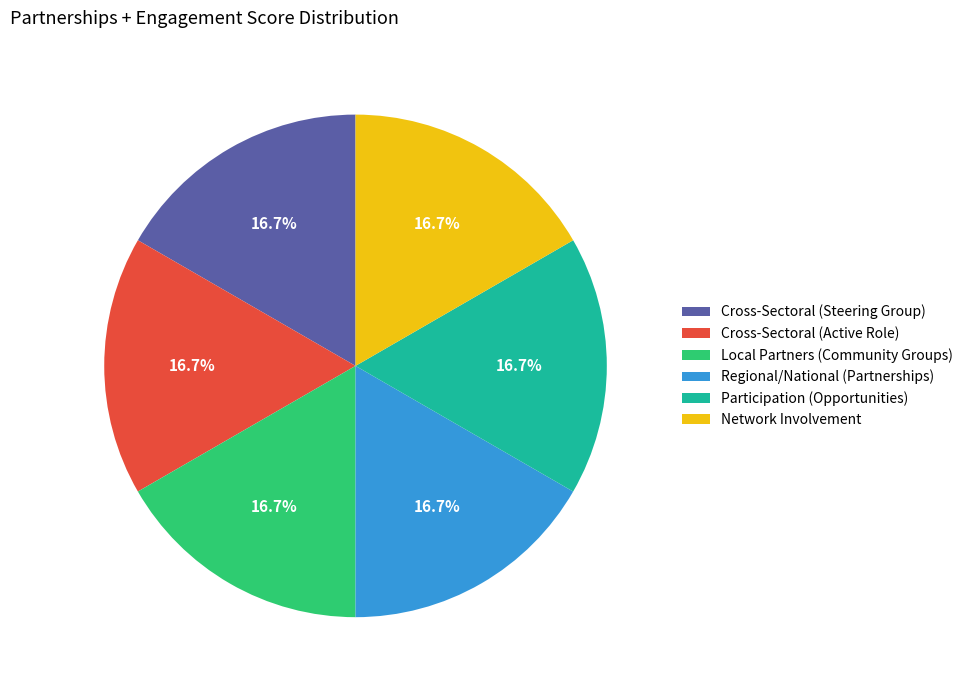

How many slices are in this pie chart?

6